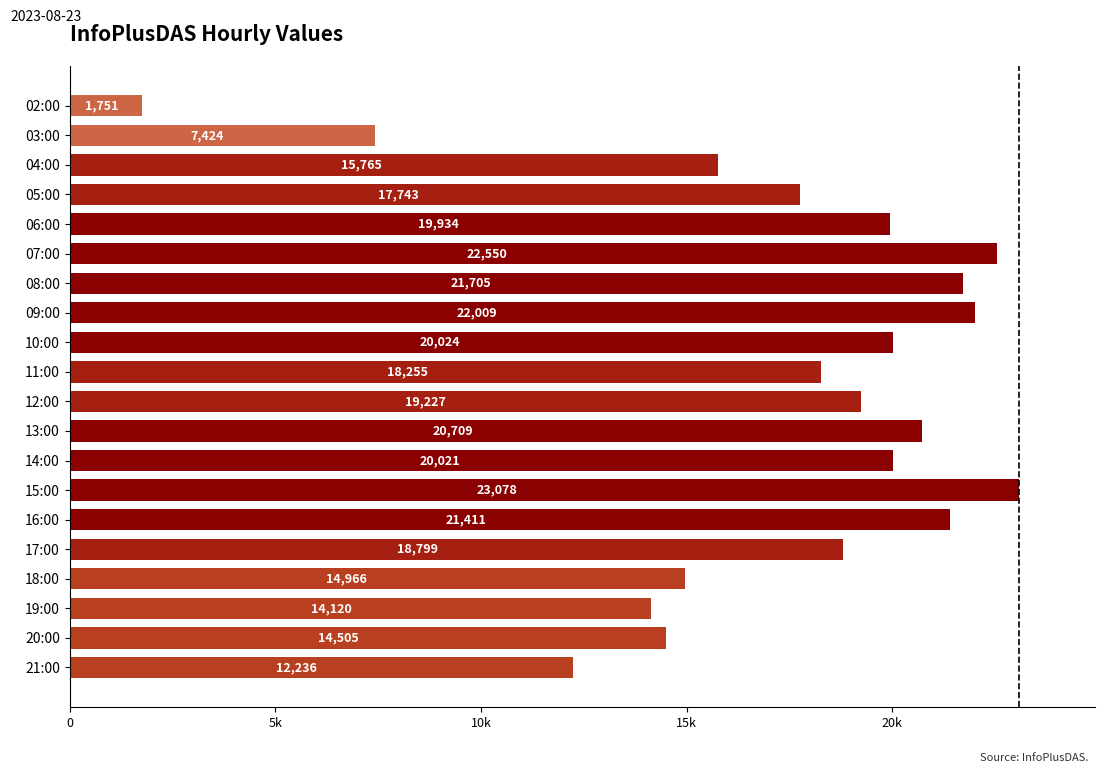

Are the bars horizontal?

Yes